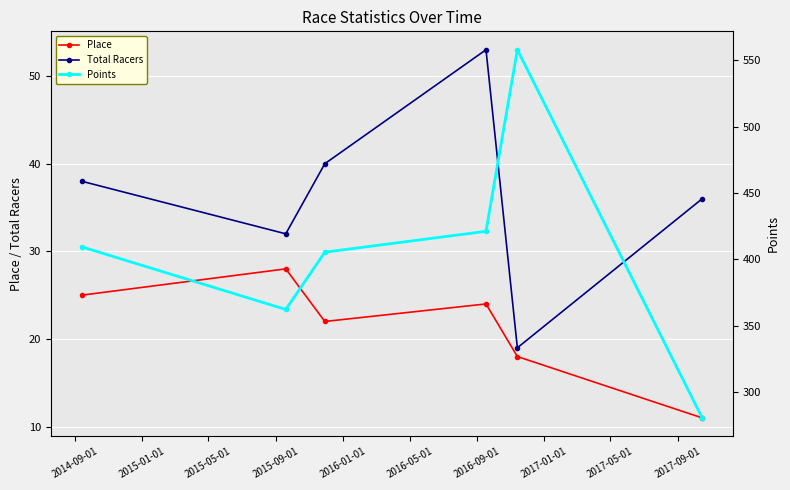

What is the minimum value for Points?

280.6